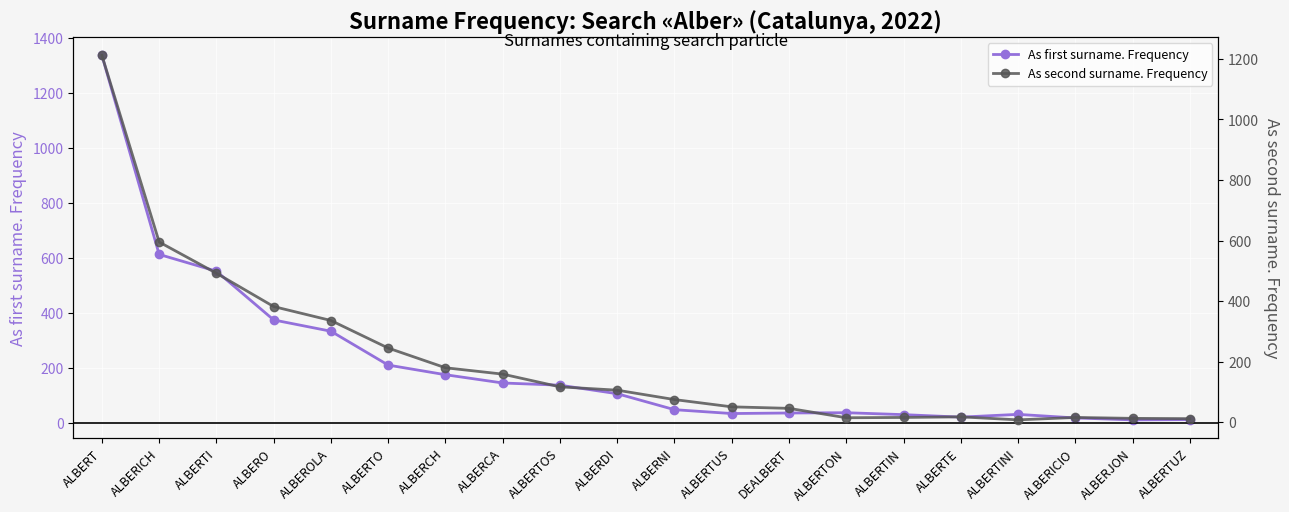

Is it true that As second surname. Frequency equals 1610 at ALBERT?

False